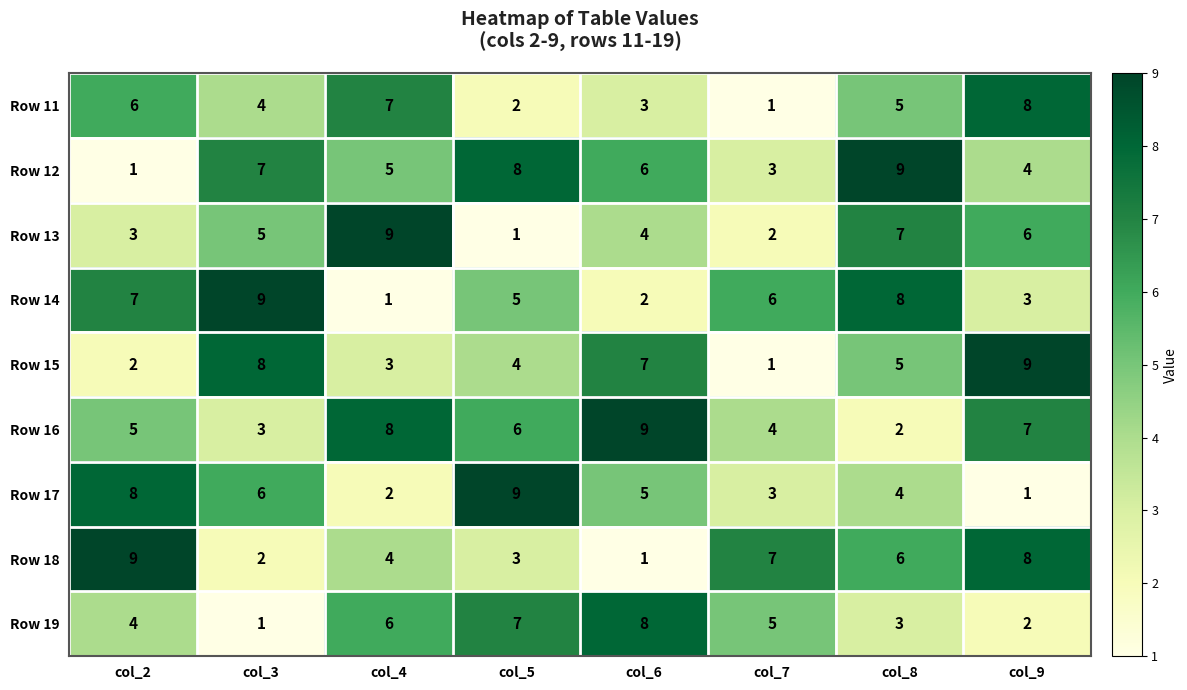

How many series are shown in this chart?

9